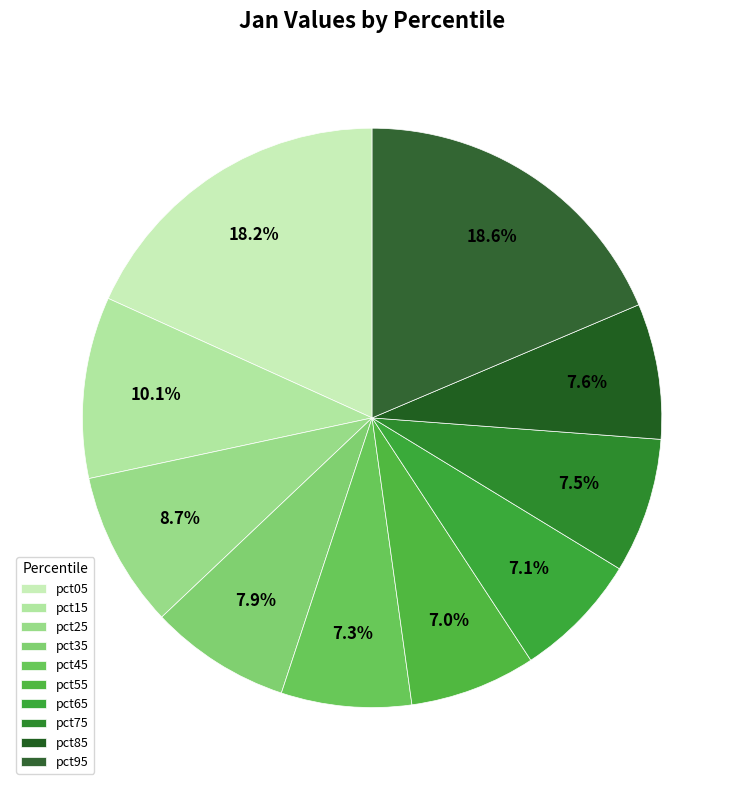

Count the number of slices in the pie.

10